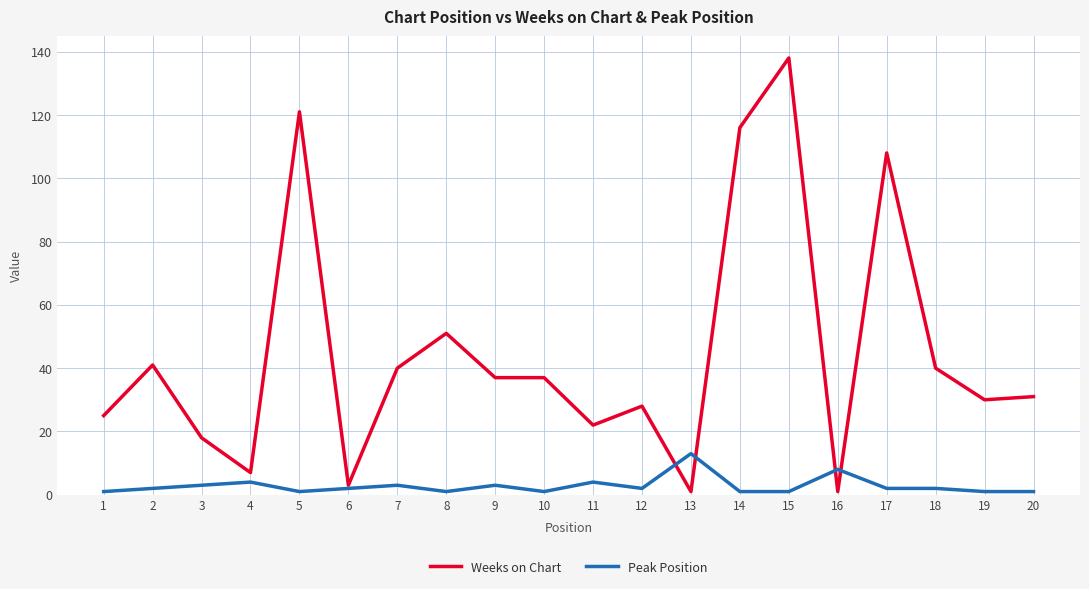

The Weeks on Chart series shows 9 at 9. True or false?

False